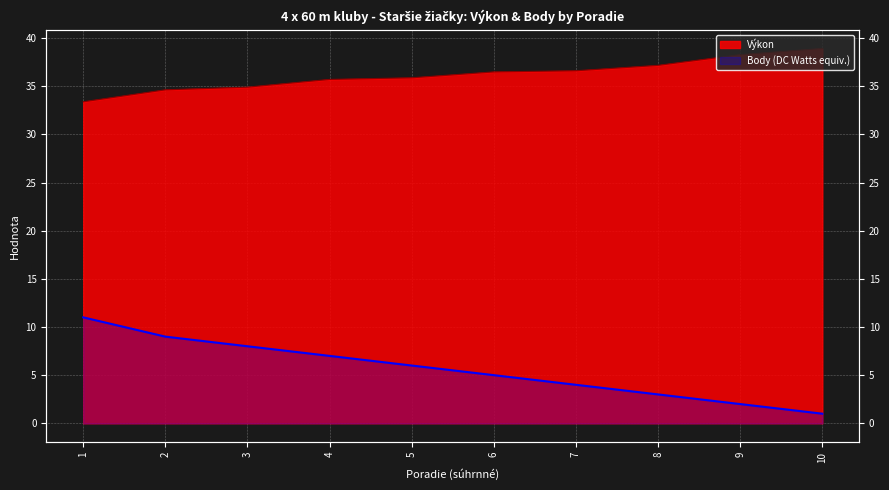

At which label does Body first exceed 6?

1